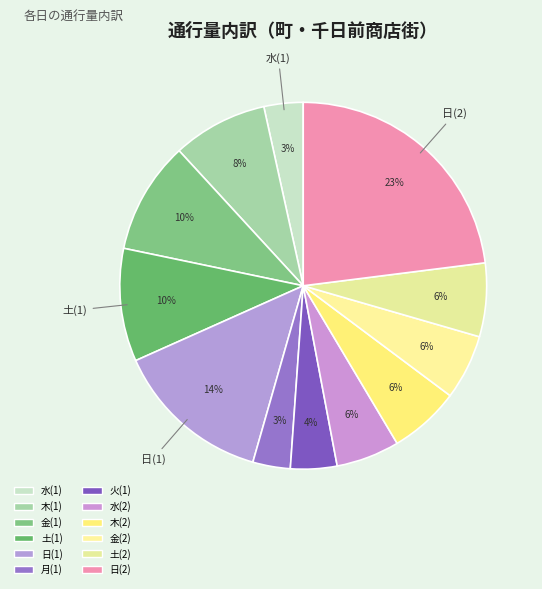

How many segments does this pie chart have?

12